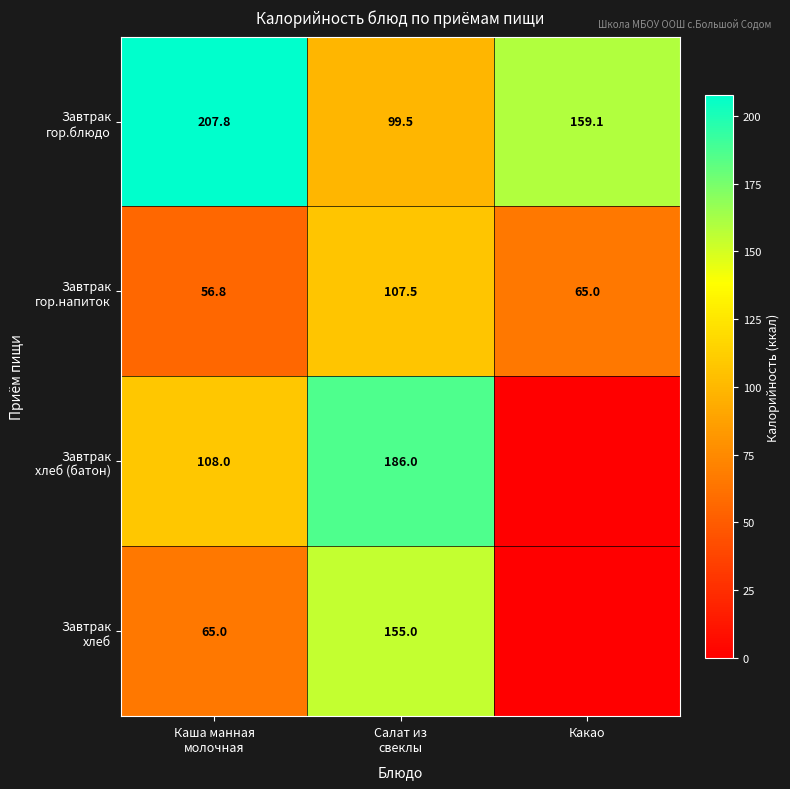

Is it true that Завтрак гор.блюдо equals 46.1 at Каша манная молочная?

False